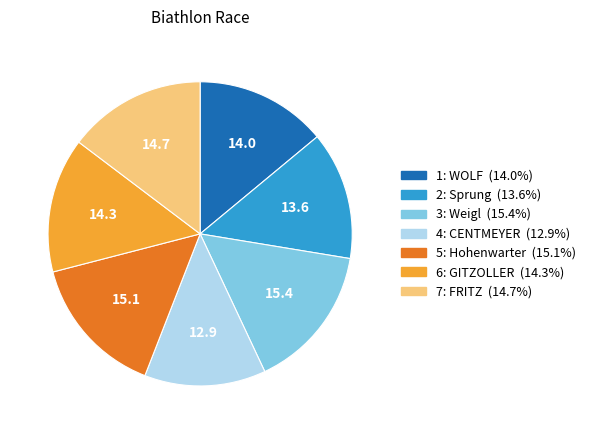

Which has a higher value, 6: GITZOLLER or 4: CENTMEYER?

6: GITZOLLER